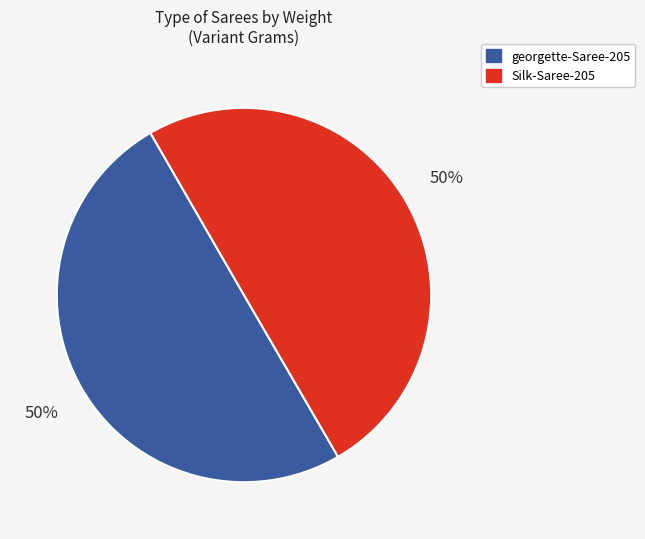

The Silk-Saree-205 slice represents 63% of the pie. True or false?

False